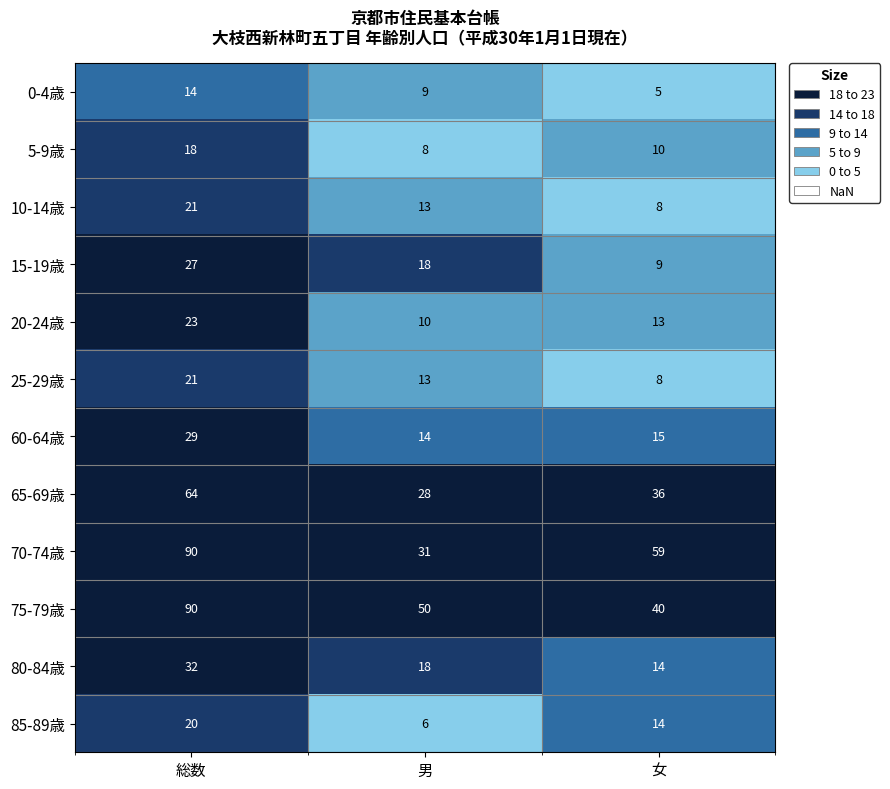

What is the spread (max minus min) of values at 総数?

76